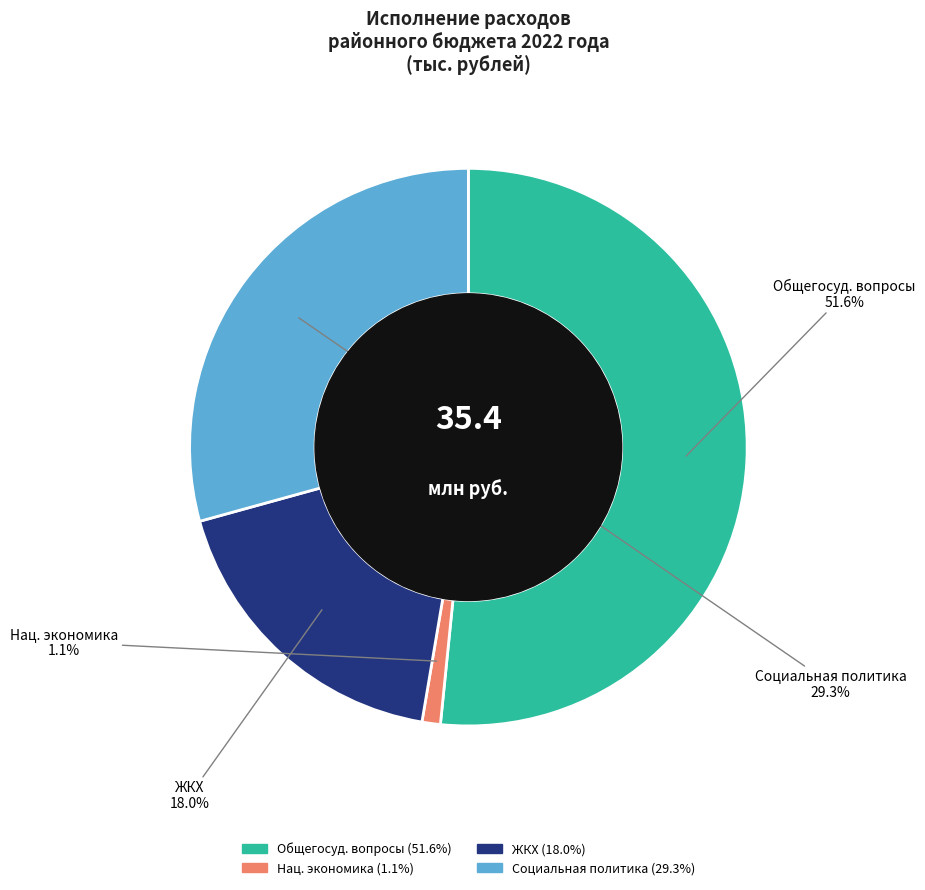

Does any single category account for the majority?

Yes